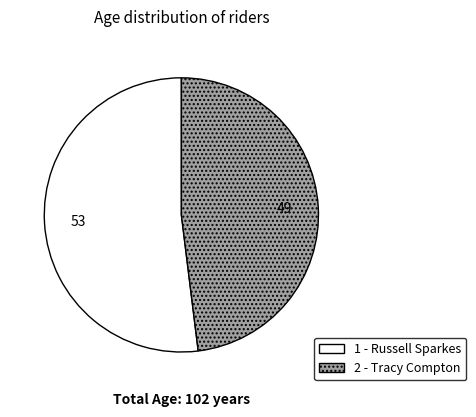

The 2 - Tracy Compton slice represents 48% of the pie. True or false?

True